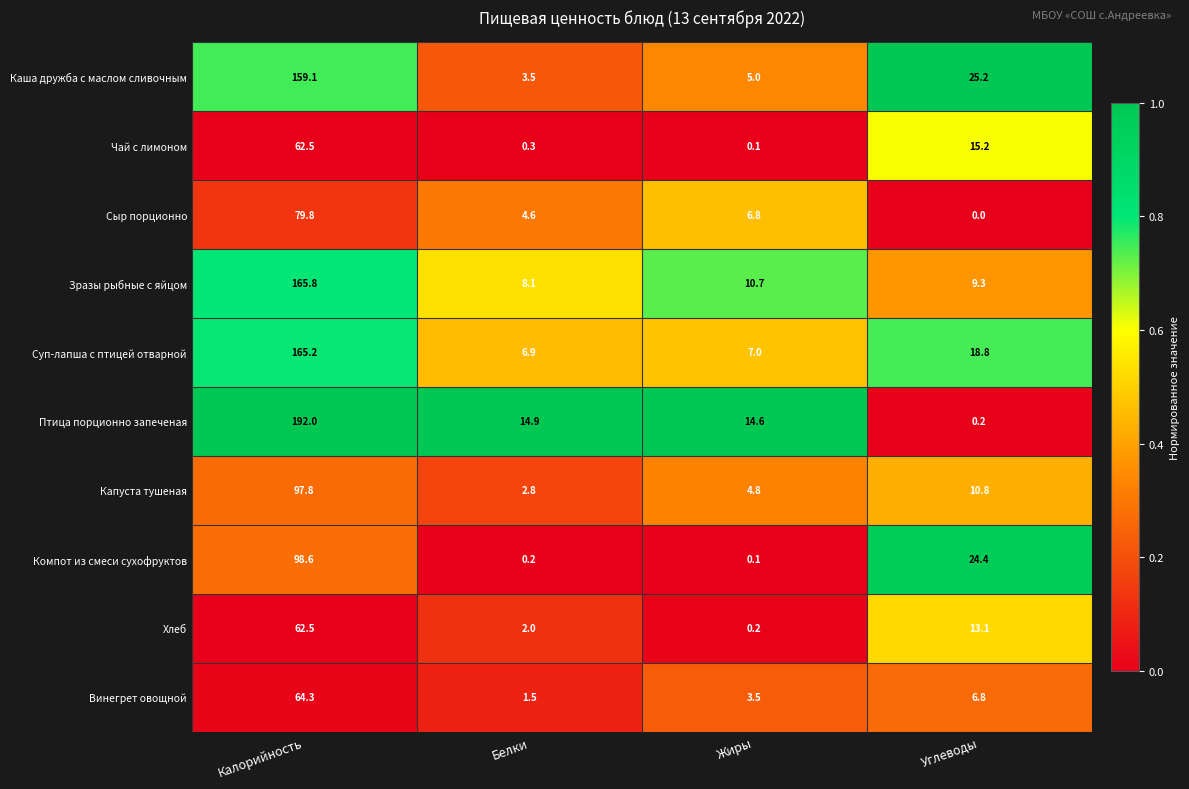

What is the sum of all Хлеб values?

77.8